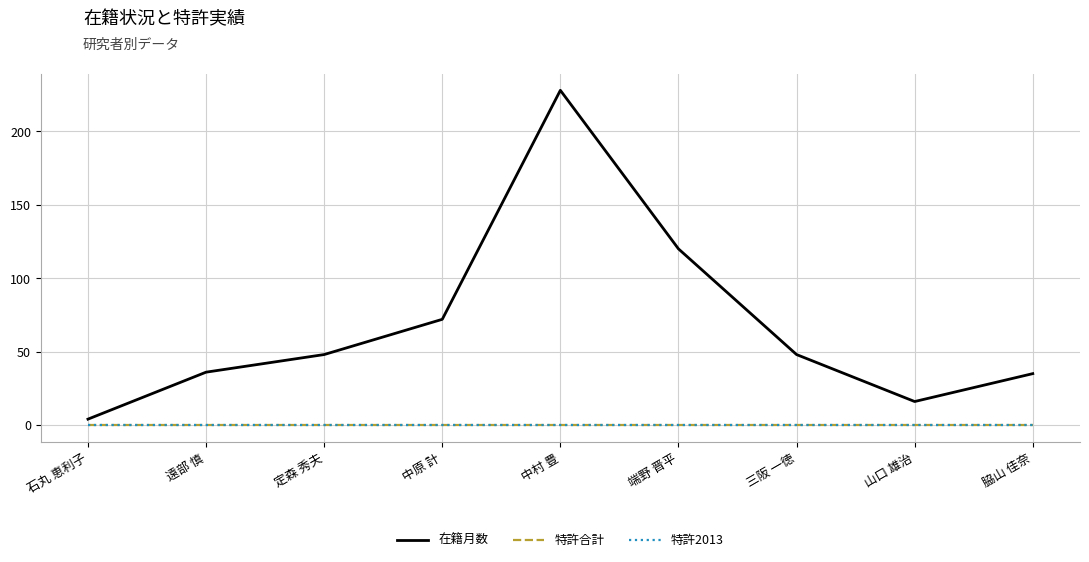

True or false: 特許2013 and 在籍月数 intersect in this chart.

False